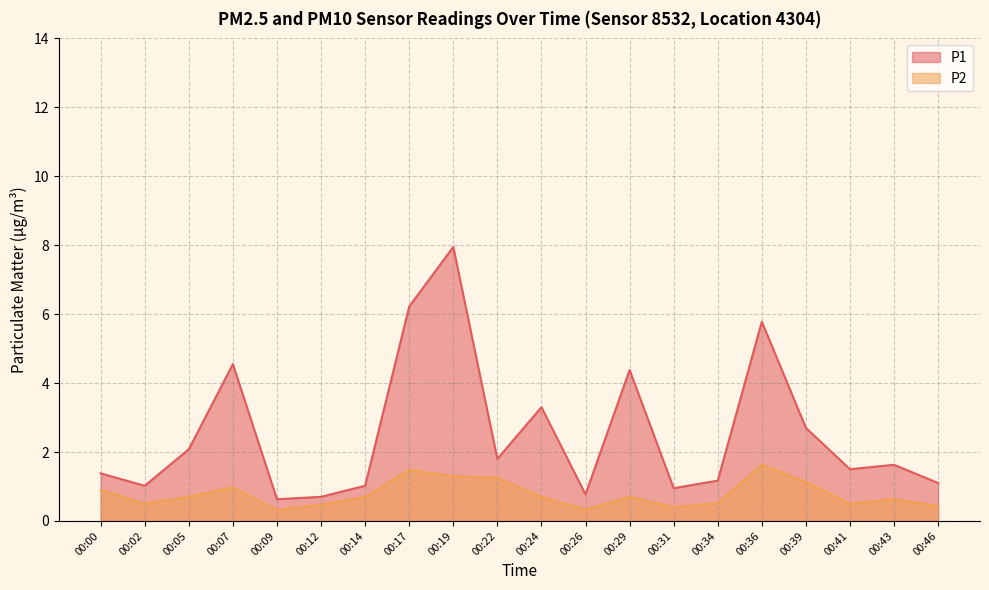

The value of P2 at 00:02 is 0.5. True or false?

True